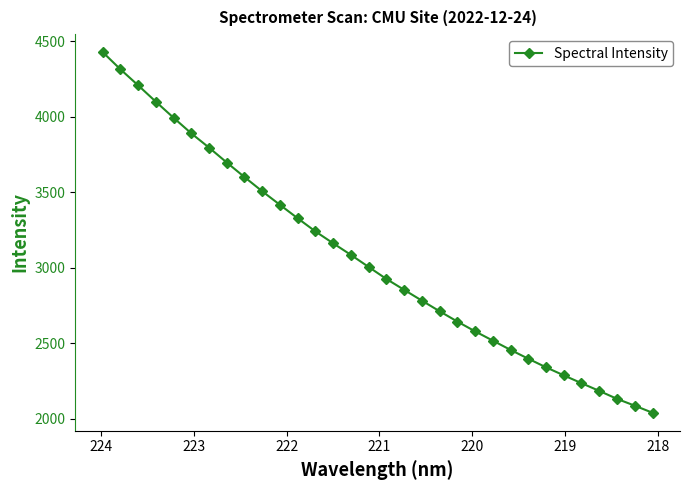

What is the difference between the maximum and minimum values?

2385.6